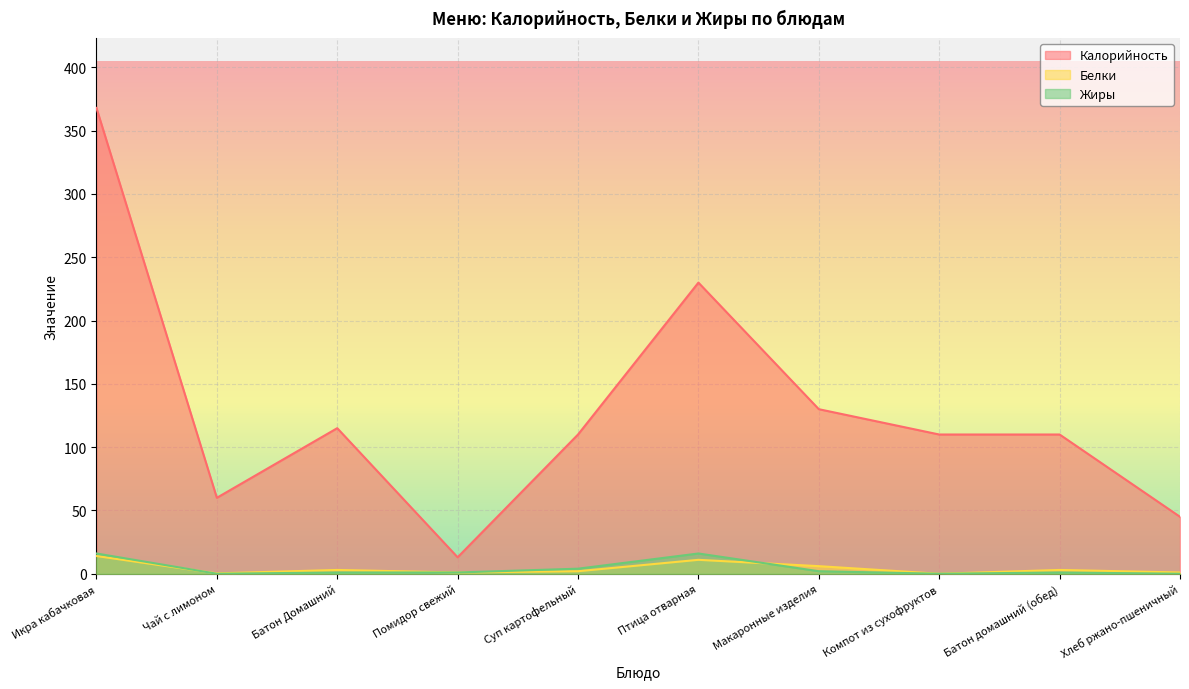

At Хлеб ржано-пшеничный, list the series in order from smallest to largest.

Жиры, Белки, Калорийность